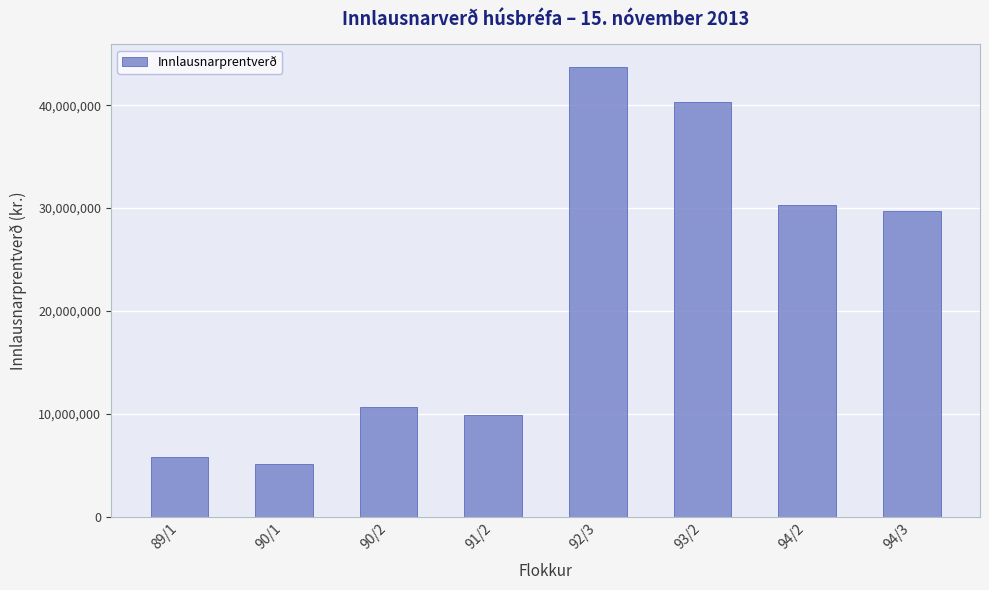

Reading left to right, extract all data points from this chart.

5823320	5141275	10658380	9907210	43720750	40335500	30270950	29717550